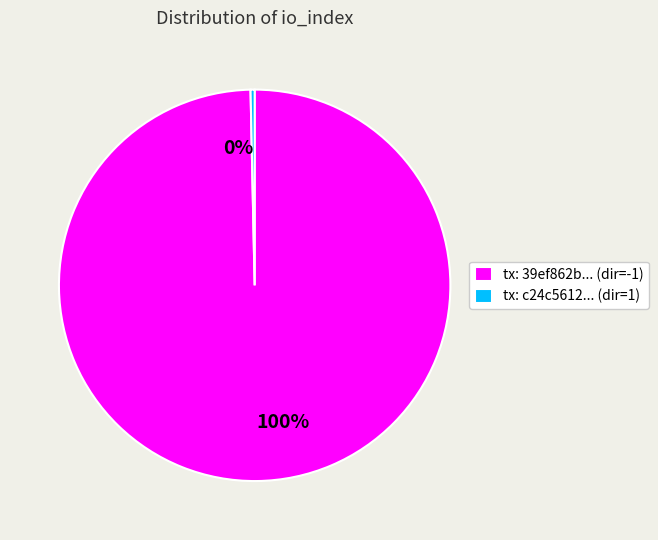

To the nearest percent, what is the average slice percentage?

50%